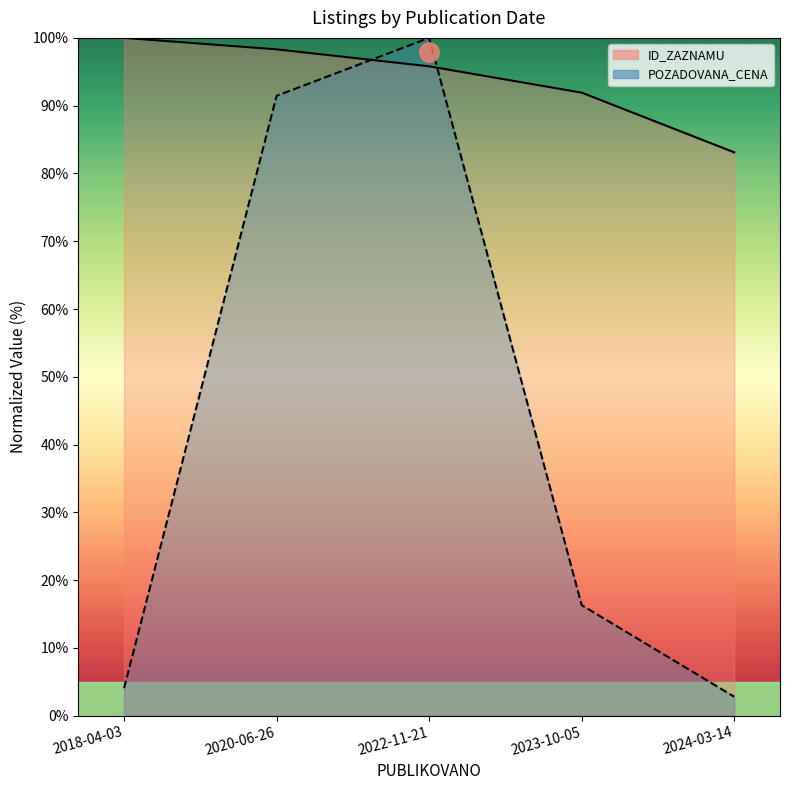

What is the maximum value shown in the chart?

100.0